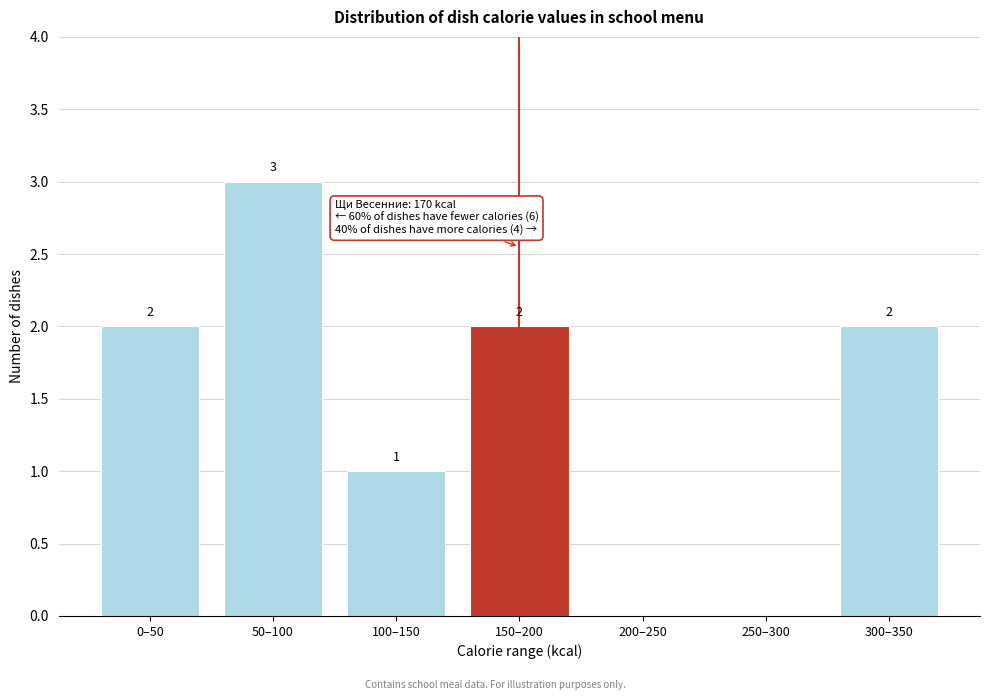

Reading right to left, what are all the values shown in this chart?

300–350=2	250–300=0	200–250=0	150–200=2	100–150=1	50–100=3	0–50=2